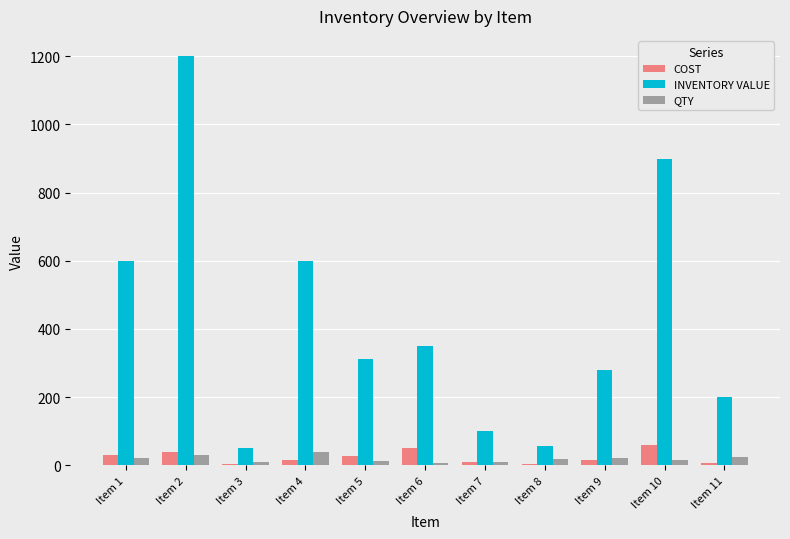

Which series has the largest range (max minus min)?

INVENTORY VALUE